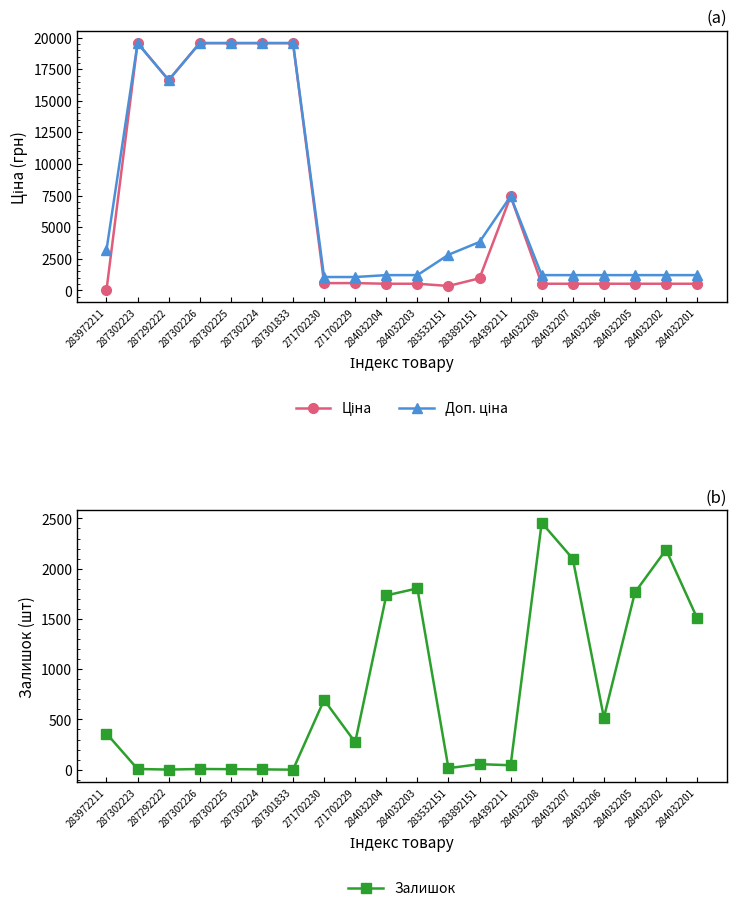

What is the difference between the highest and lowest values at 283972211?

3172.9